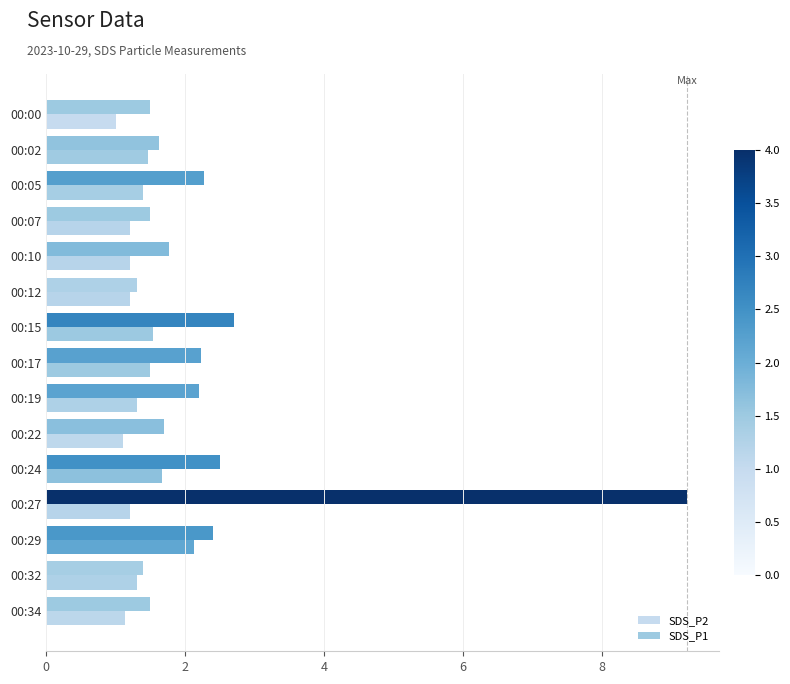

Count the number of categories in the chart.

15